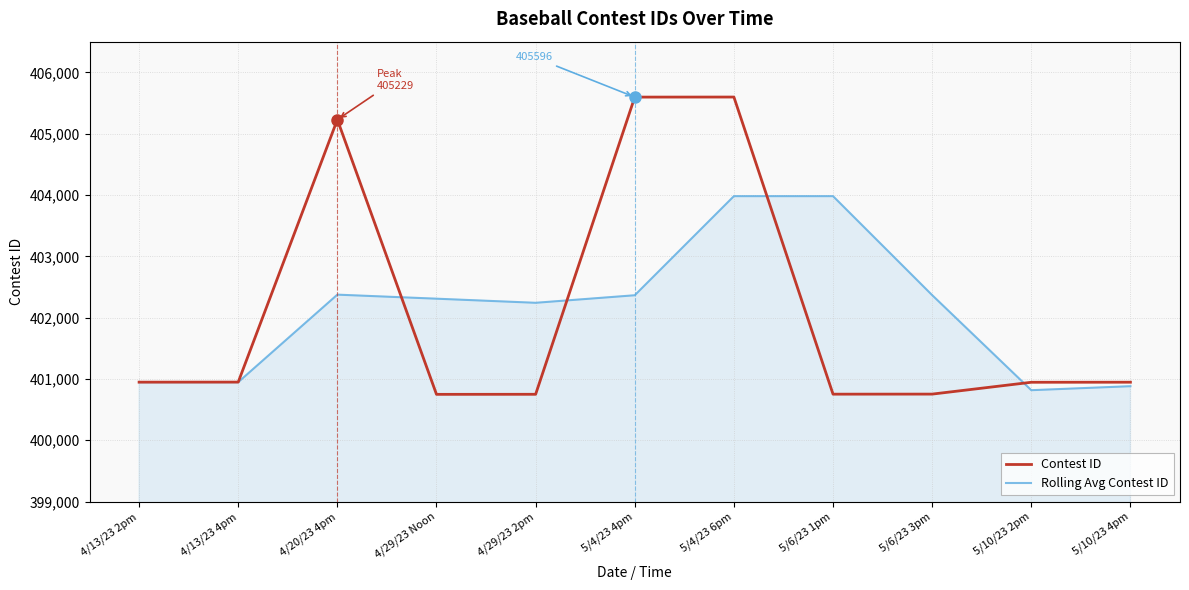

Which series ends up on top after the final intersection of Contest ID and Rolling Avg Contest ID?

Contest ID